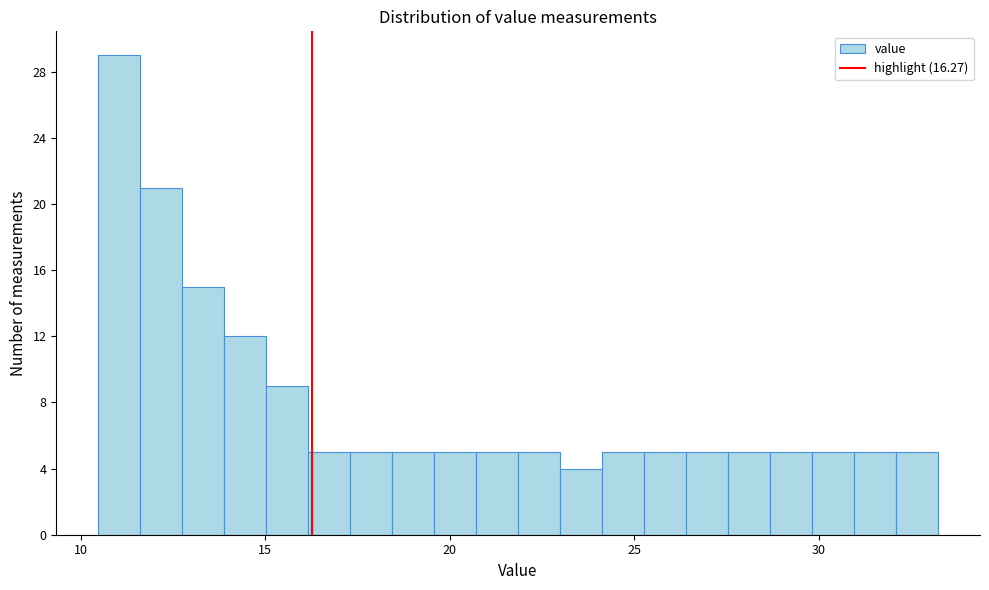

Around what value on the x-axis is the tallest bar? Give the approximate position of its centre, as read against the axis.

11.0